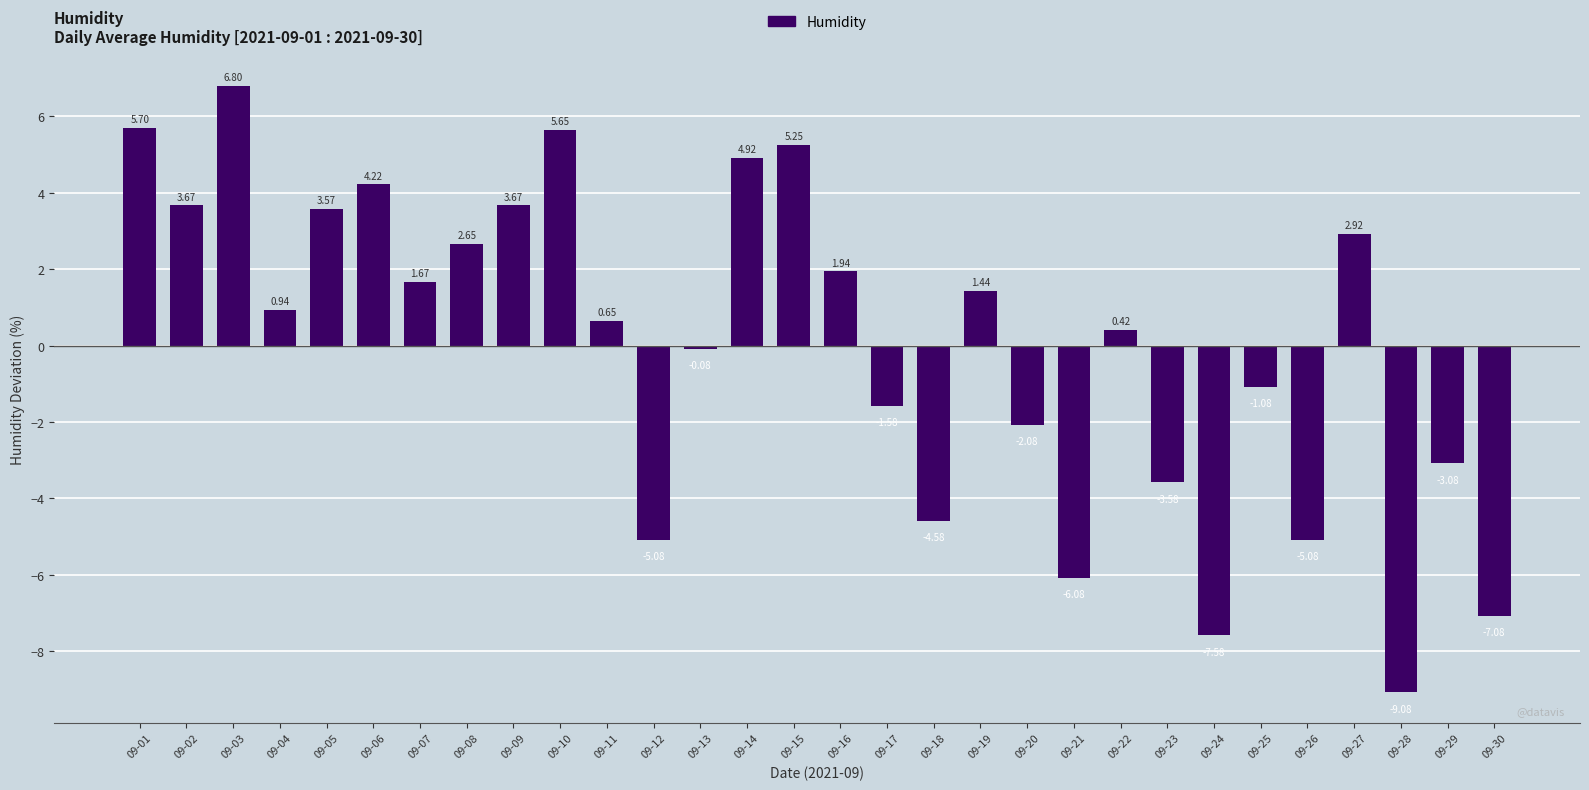

How many values are below zero?

13